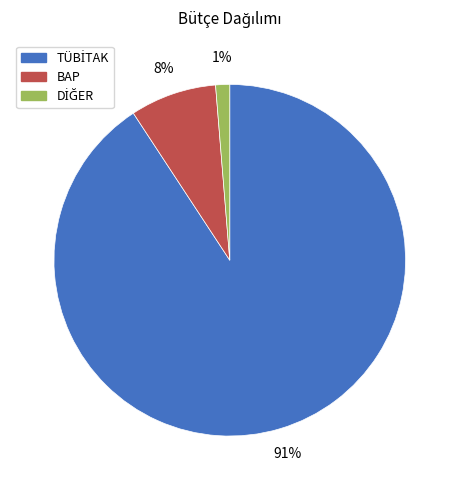

To the nearest percent, what percentage of the pie is BAP?

8%